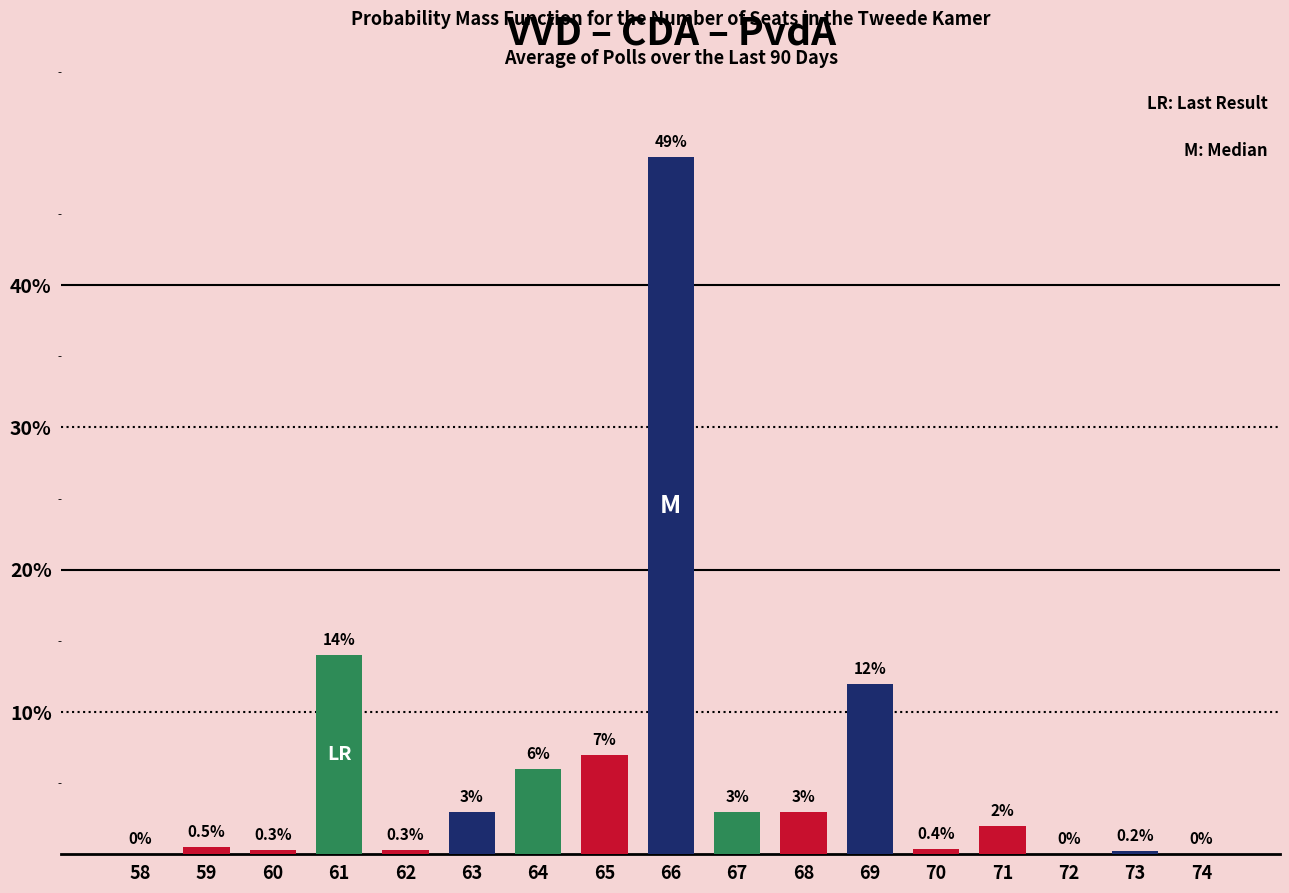

Reading left to right, what are all the values shown in this chart?

58=0.0	59=0.5	60=0.3	61=14.0	62=0.3	63=3.0	64=6.0	65=7.0	66=49.0	67=3.0	68=3.0	69=12.0	70=0.4	71=2.0	72=0.0	73=0.2	74=0.0